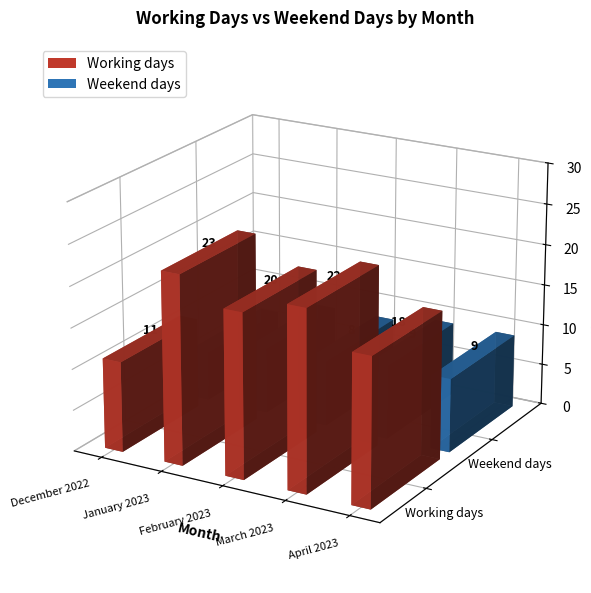

Which series has the largest range (max minus min)?

Working days